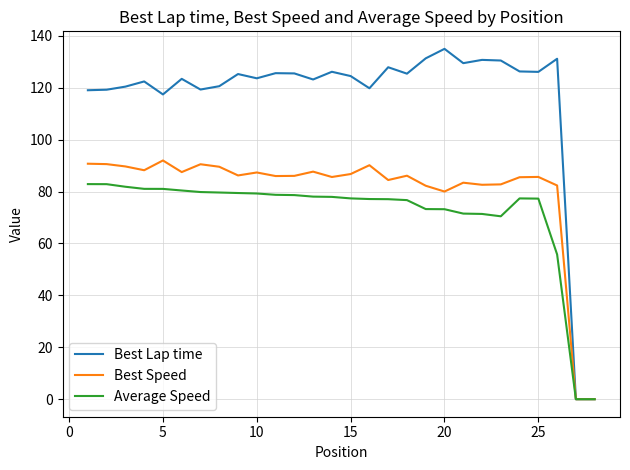

Rank the series by their average value, from highest to lowest.

Best Lap time, Best Speed, Average Speed